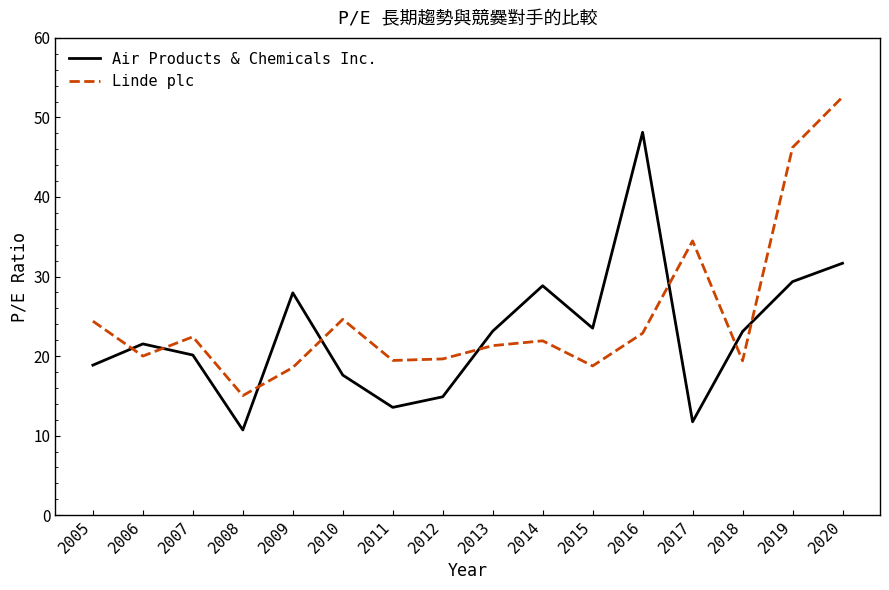

What is the spread (max minus min) of values at 2007?

2.3